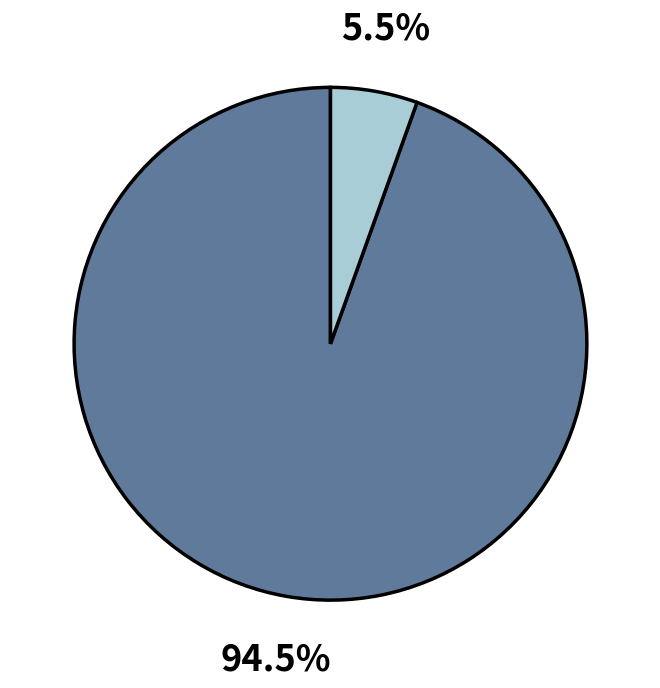

To the nearest percent, what is the difference between the largest and smallest slice percentages?

89%